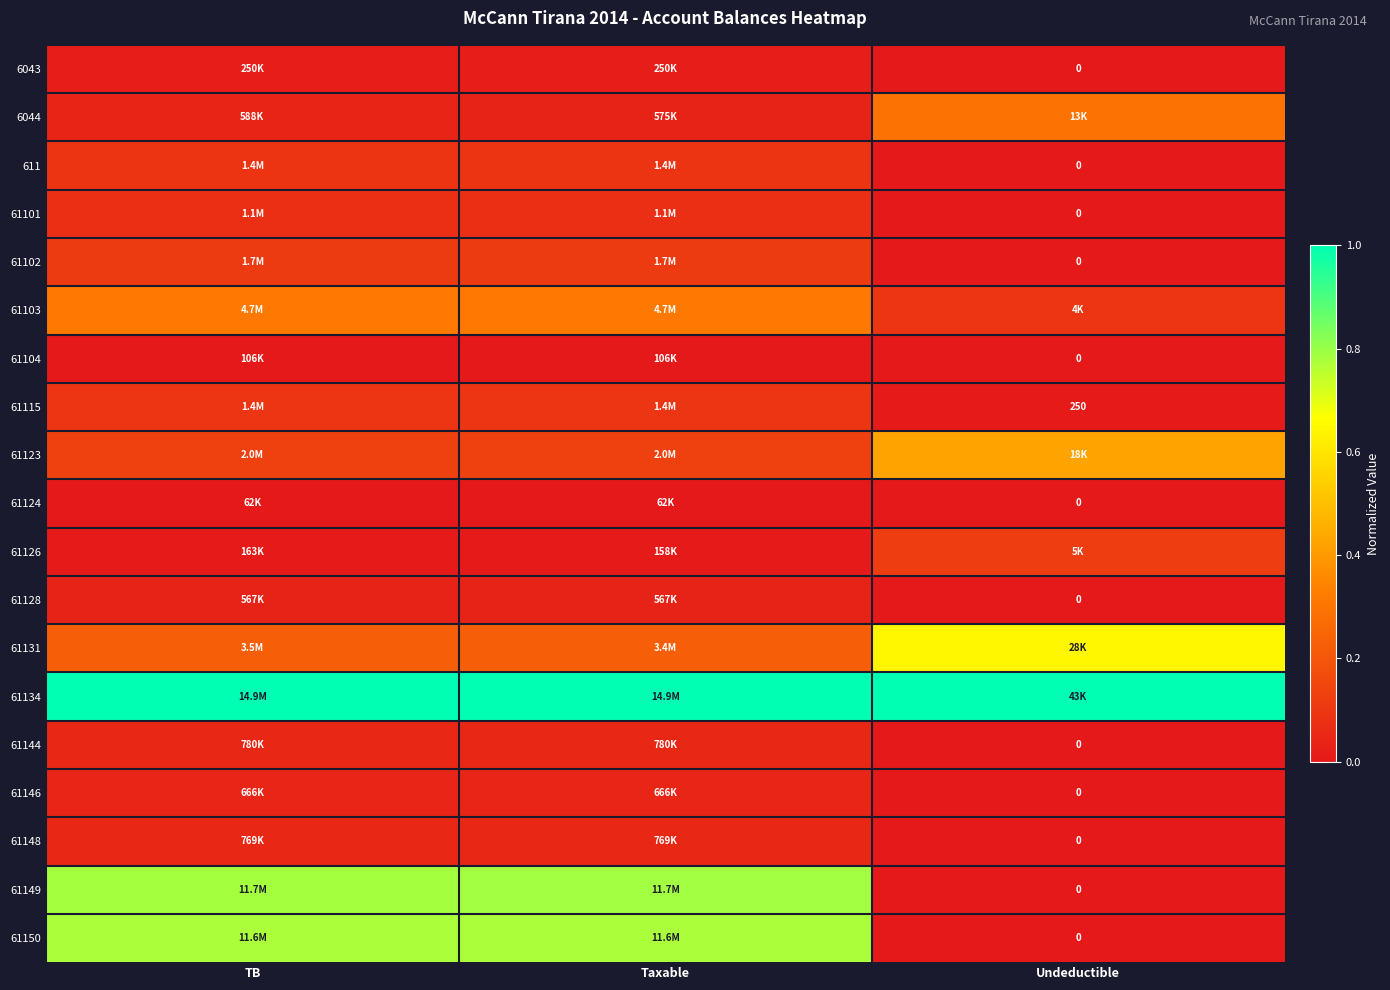

The 61148 series shows 0.0 at Undeductible. True or false?

True